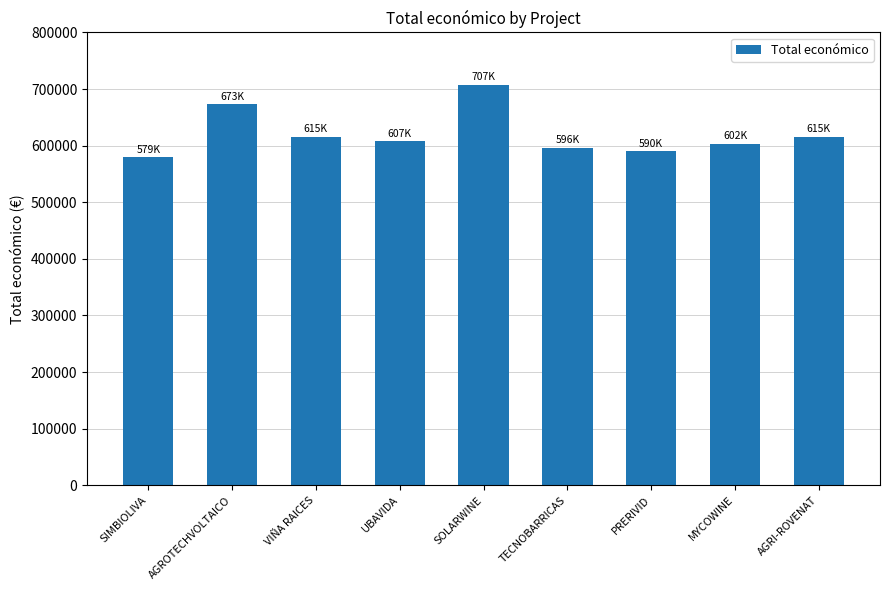

Which label corresponds to the smallest value in the chart?

SIMBIOLIVA